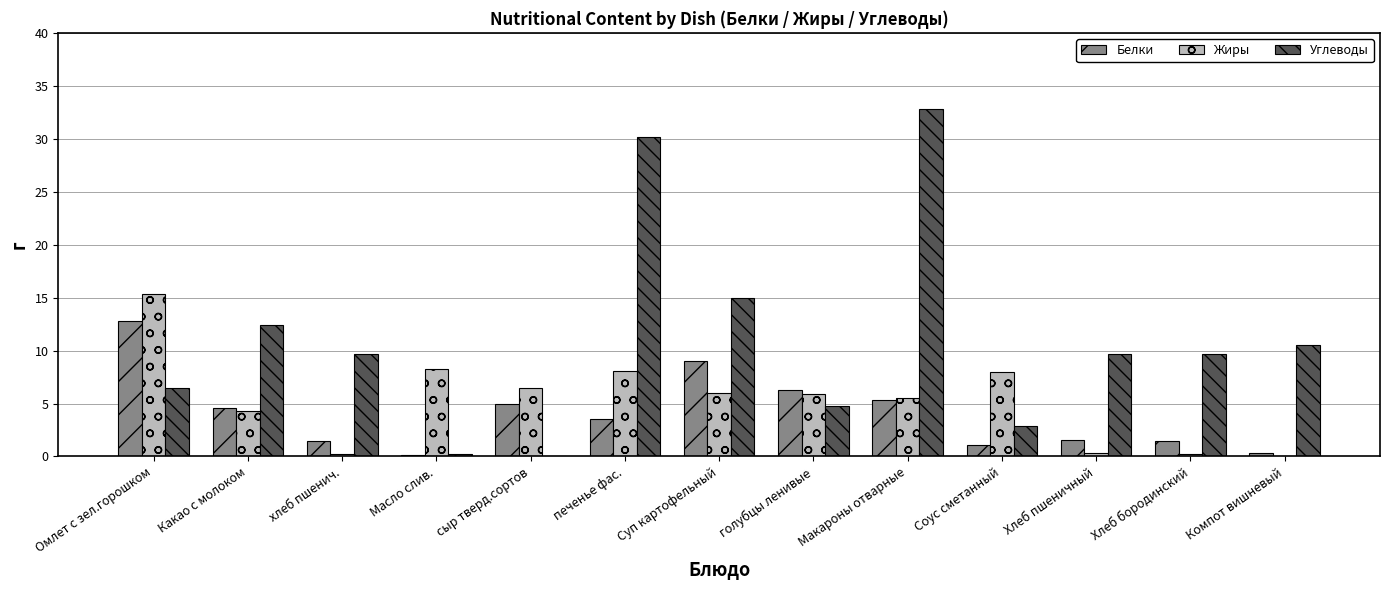

Is the value of Белки at Хлеб бородинский greater than the value of Жиры at Соус сметанный?

No